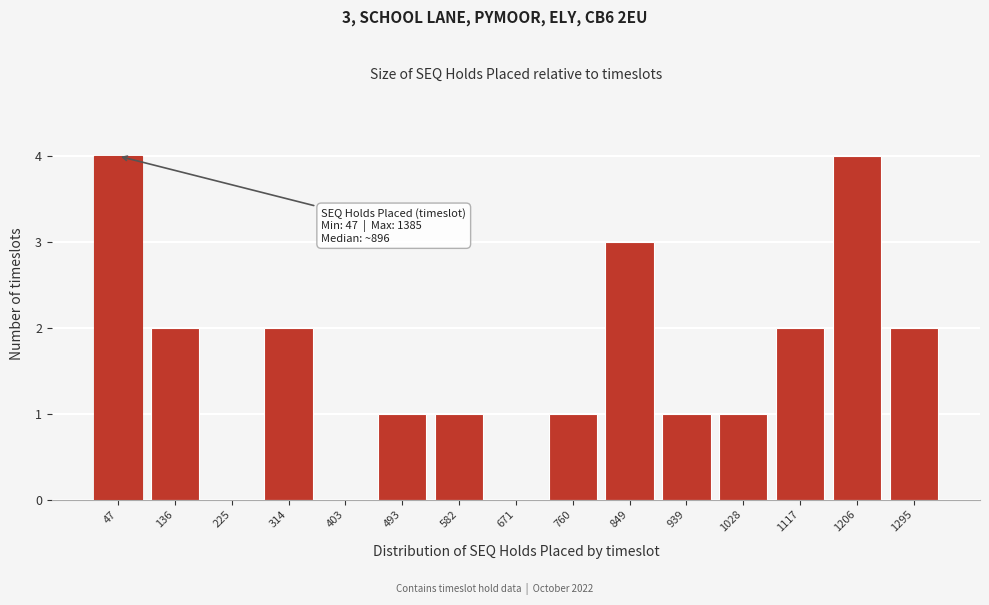

Reading left to right, list all the values displayed in this chart.

47=4	136=2	225=0	314=2	403=0	493=1	582=1	671=0	760=1	849=3	939=1	1028=1	1117=2	1206=4	1295=2